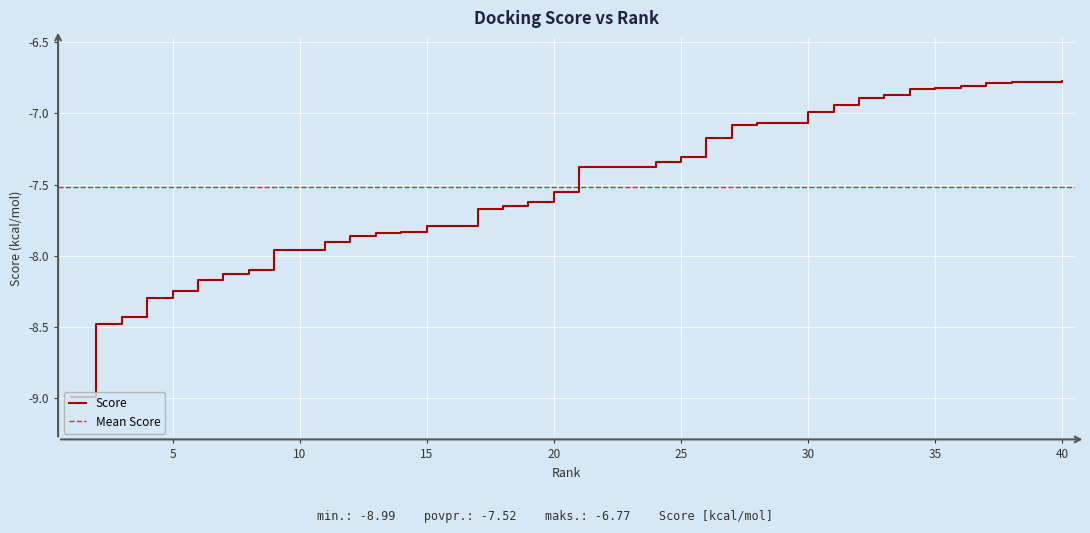

Which has a higher value, 7 or 4?

7